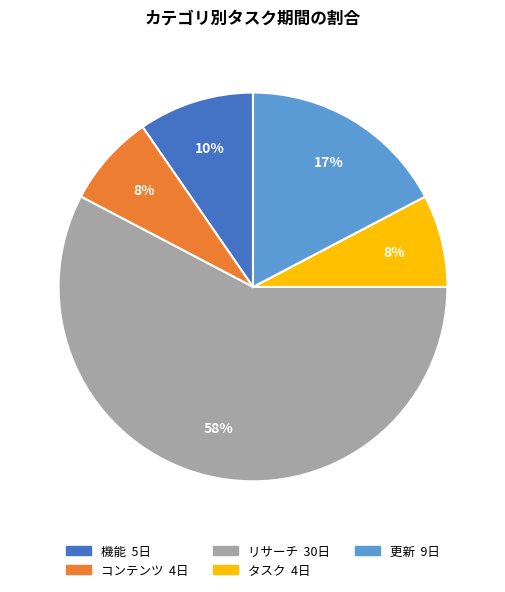

Combined, do タスク and リサーチ account for over 50%?

Yes